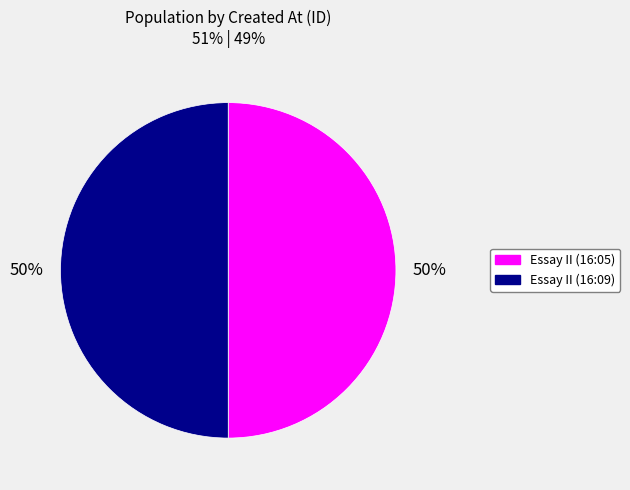

What percentage is the Essay II (16:09) slice, to the nearest percent?

50%